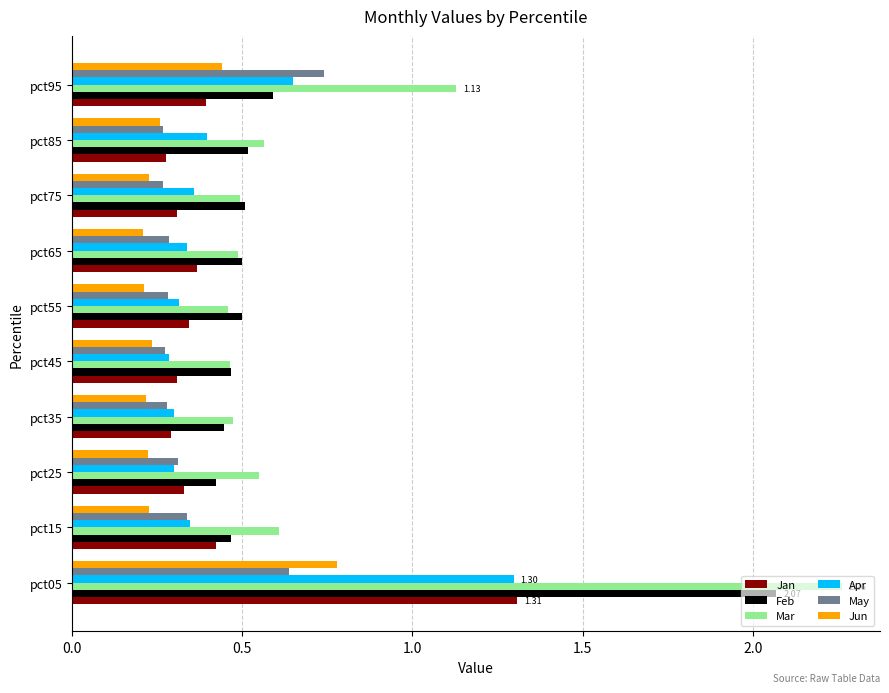

Which series has the largest total across all categories?

Mar